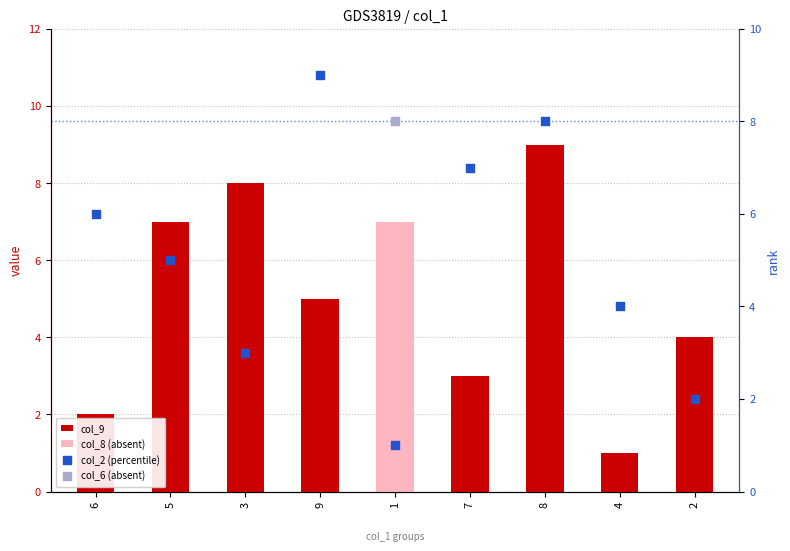

Which series has the largest total across all categories?

col_9